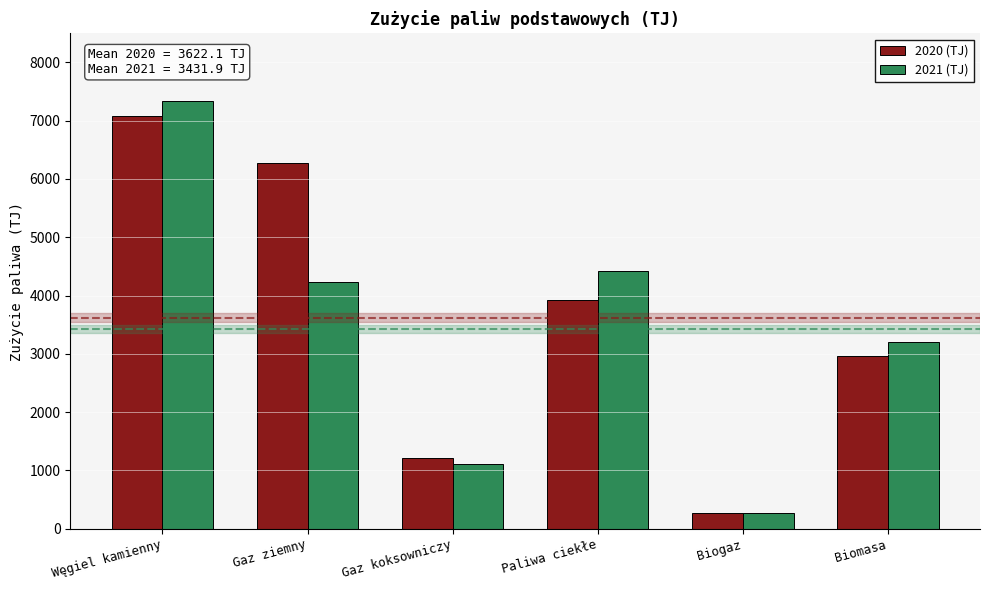

Reading left to right, list all the values displayed in this chart.

2020 (TJ): 7084.9	6275.6	1219.6	3925.0	270.3	2957.0
2021 (TJ): 7333.2	4237.3	1116.3	4426.8	274.2	3203.8